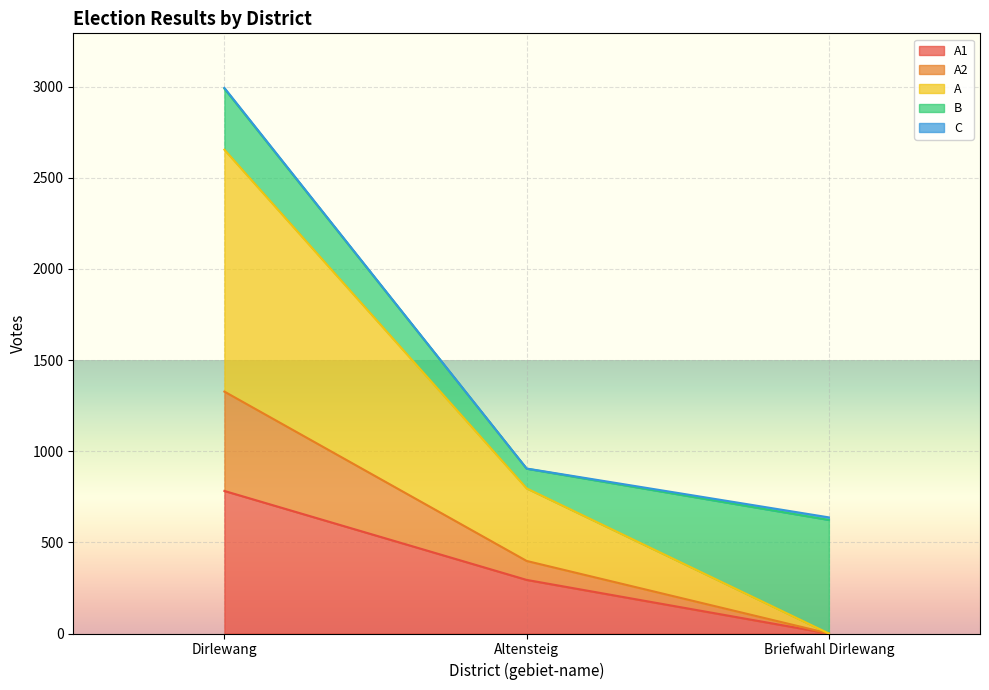

How many positive values does the A1 series have?

2